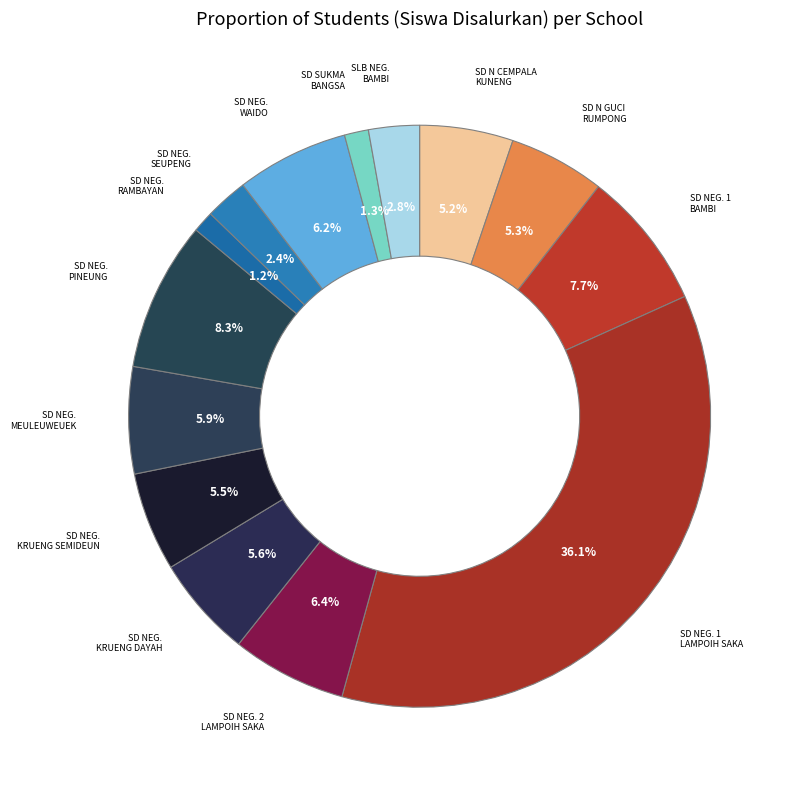

How many slices are in this pie chart?

14